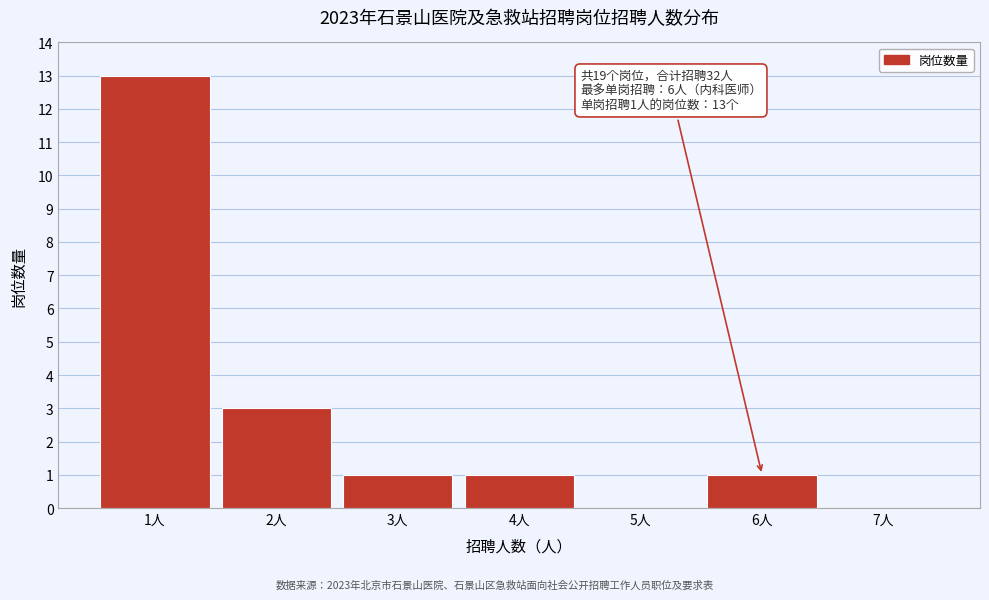

Reading left to right, what are all the values shown in this chart?

1人=13	2人=3	3人=1	4人=1	5人=0	6人=1	7人=0